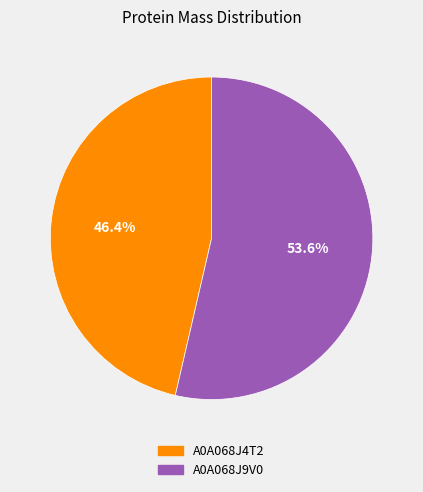

To the nearest percent, what is the difference between the largest and smallest slice percentages?

7%